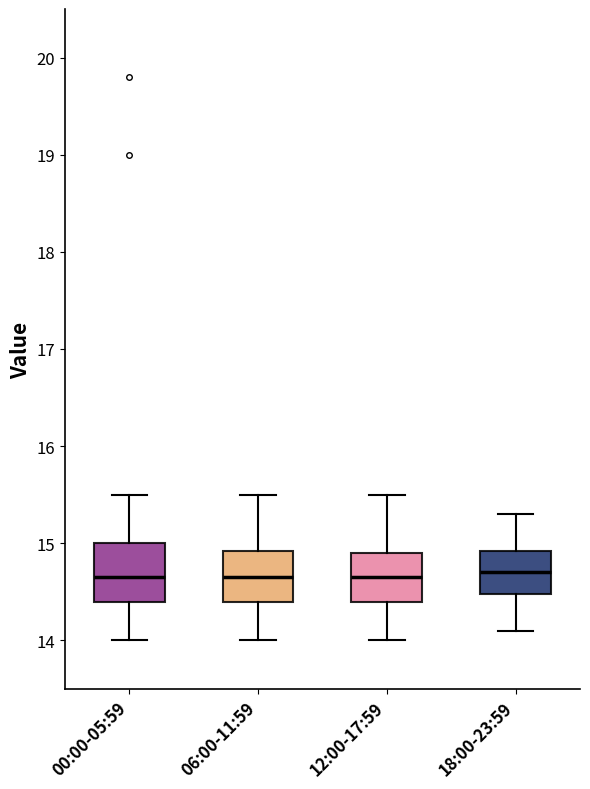

Reading left to right, read every box against the y-axis: the position of its median line, the range the box covers, and the ends of its whiskers. The values are not printed on the chart, so give them approximately, as read against the axis.

00:00-05:59: median 14.7, box 14.4 to 15.0, whiskers 14.0 to 15.5
06:00-11:59: median 14.7, box 14.4 to 14.9, whiskers 14.0 to 15.5
12:00-17:59: median 14.7, box 14.4 to 14.9, whiskers 14.0 to 15.5
18:00-23:59: median 14.7, box 14.5 to 14.9, whiskers 14.1 to 15.3